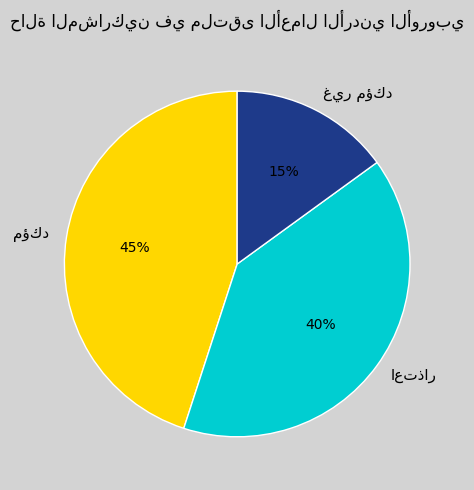

Count the number of slices in the pie.

3